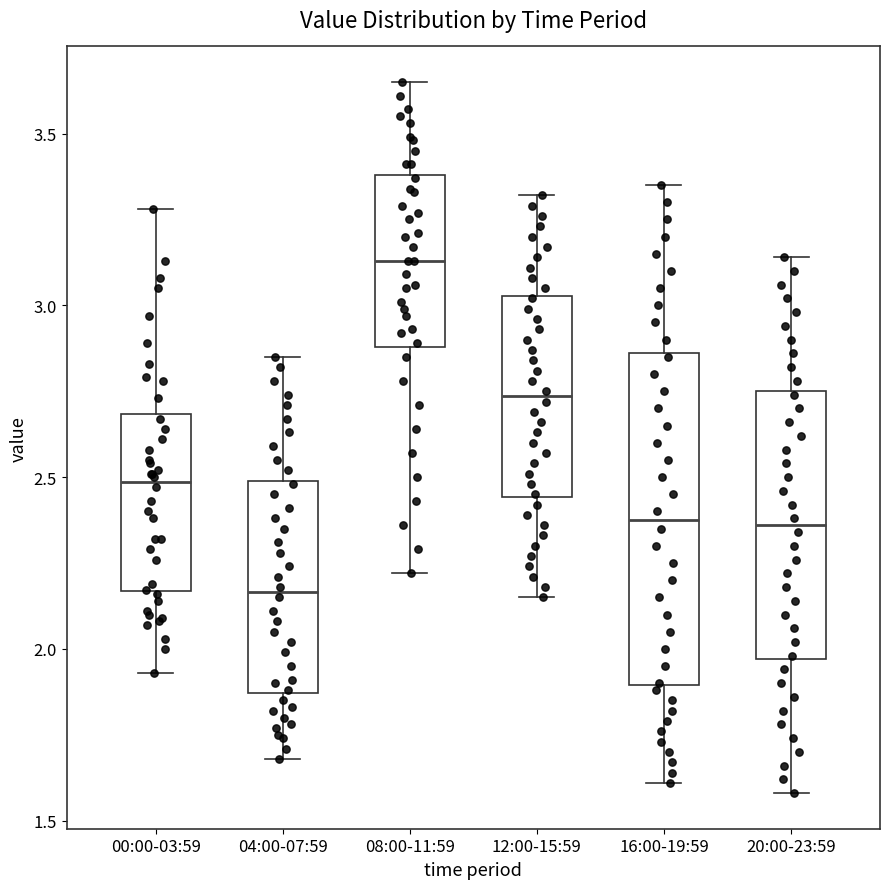

Which box has the lowest median line?

04:00-07:59